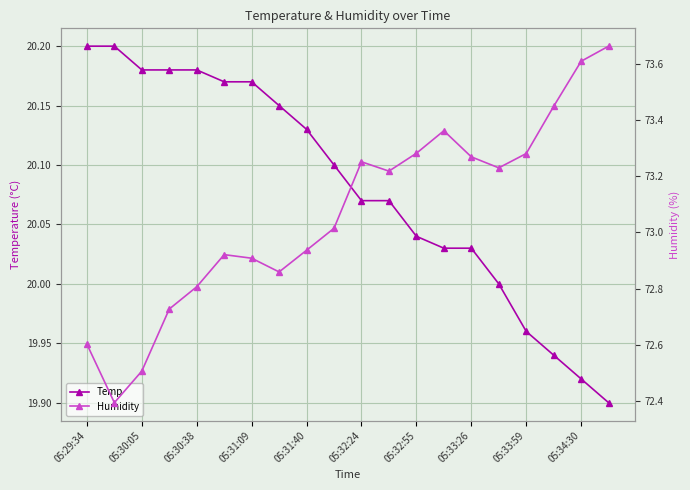

In Humidity, how many points are higher than both neighbors (excluding endpoints)?

3